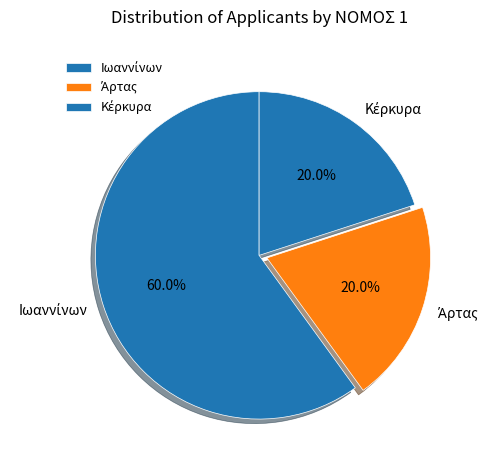

Is there any slice that represents more than half of the pie?

Yes